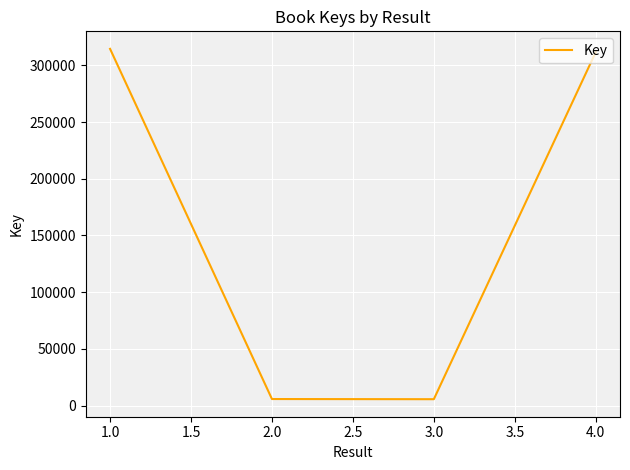

What is the greatest value displayed?

314549